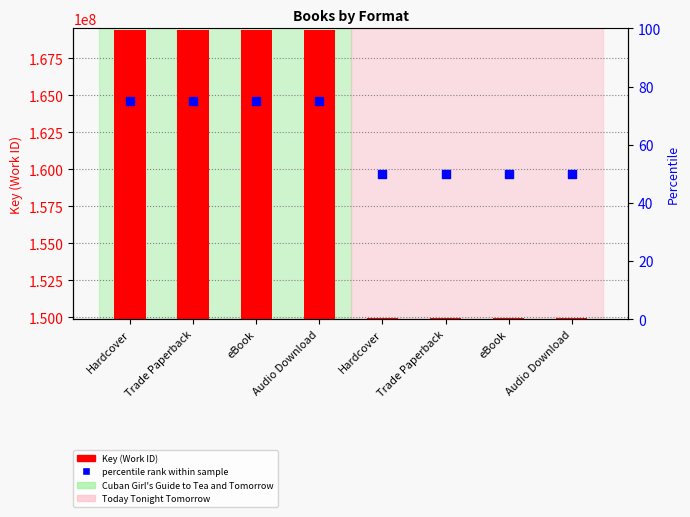

Which series has the largest total across all categories?

Key (Work ID)